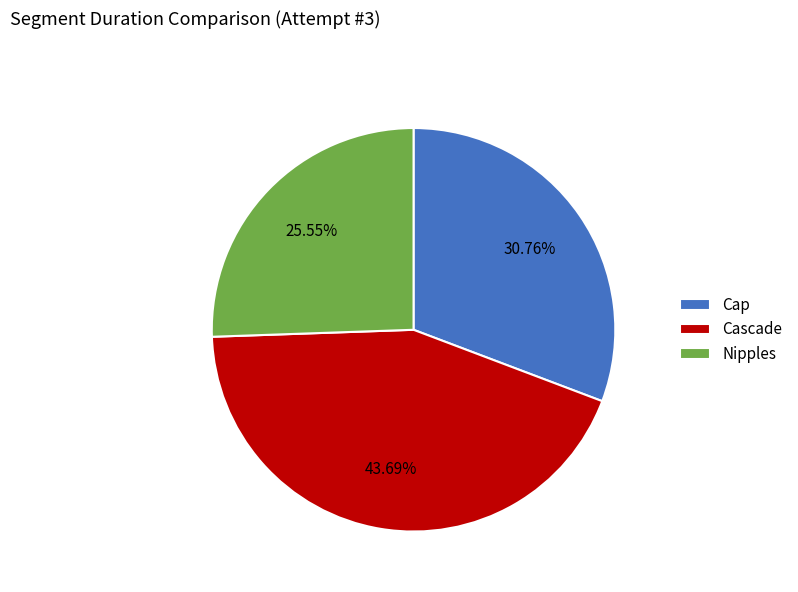

Which has a higher value, Cap or Nipples?

Cap